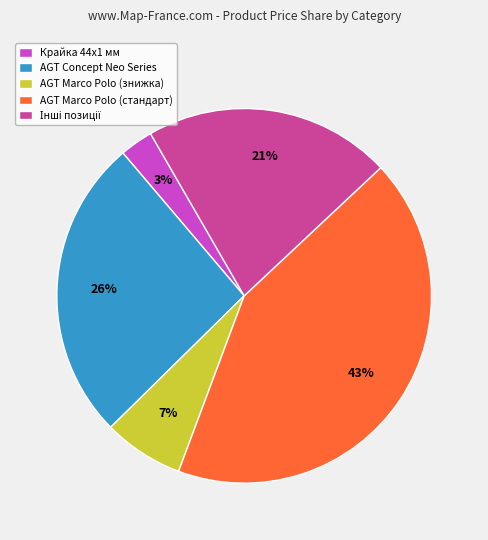

Is it true that AGT Marco Polo (знижка) is 7% of the pie?

True